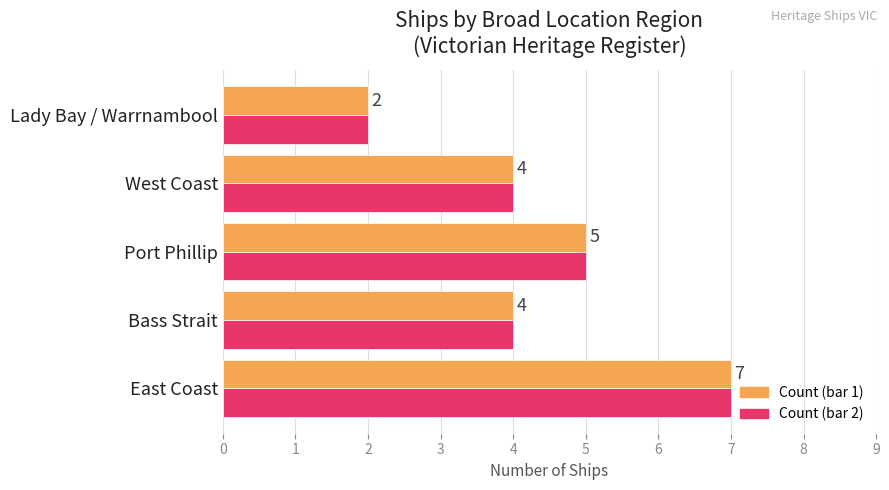

At which category does the chart reach its minimum across all series?

Lady Bay / Warrnambool